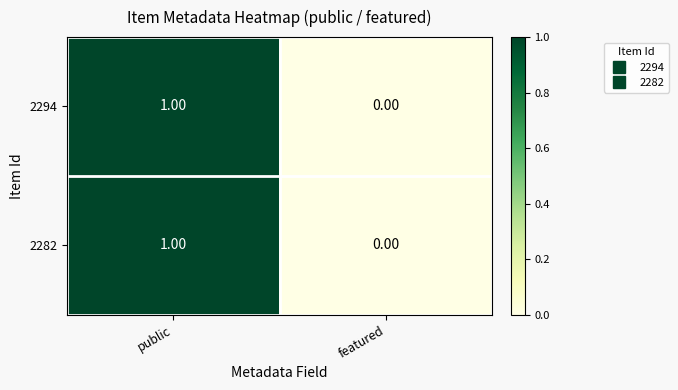

Where is 2294 nearest to the value 0?

featured